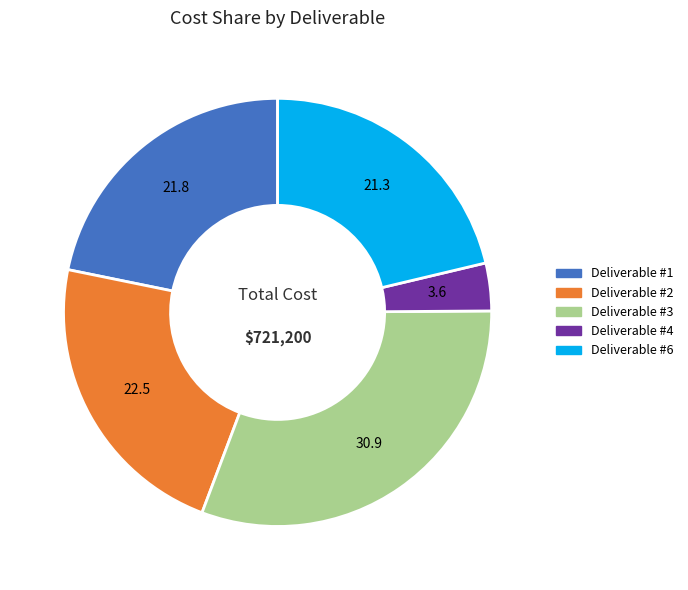

Does any single category account for the majority?

No